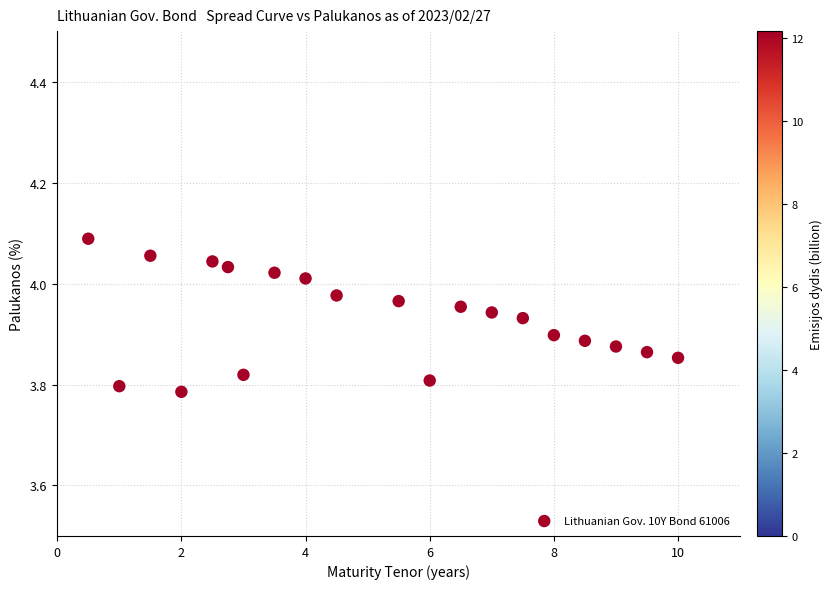

What is the range of Y values (max minus min)?

0.3